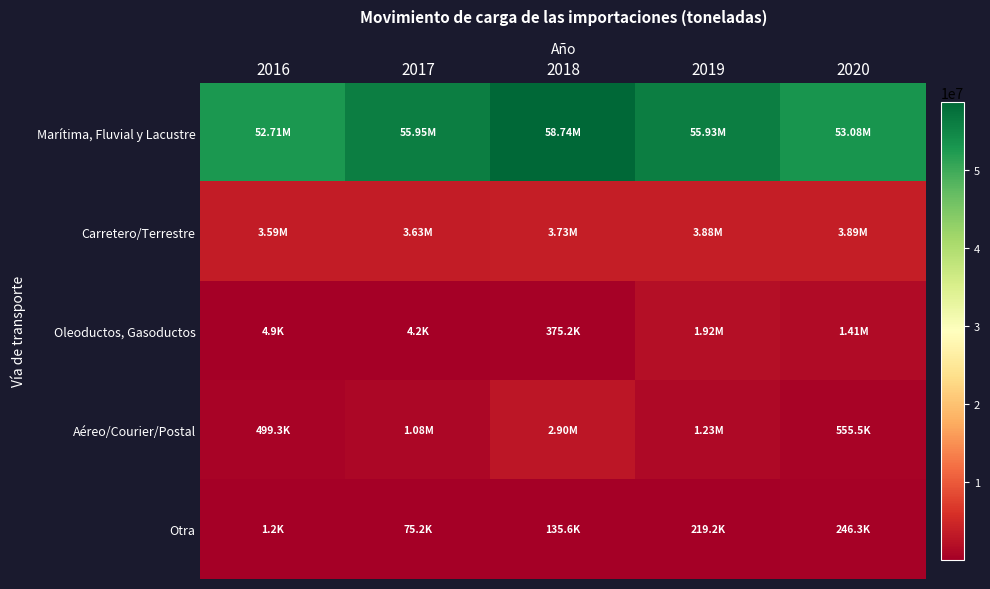

What is the total value across all series at 2020?

59182220.5